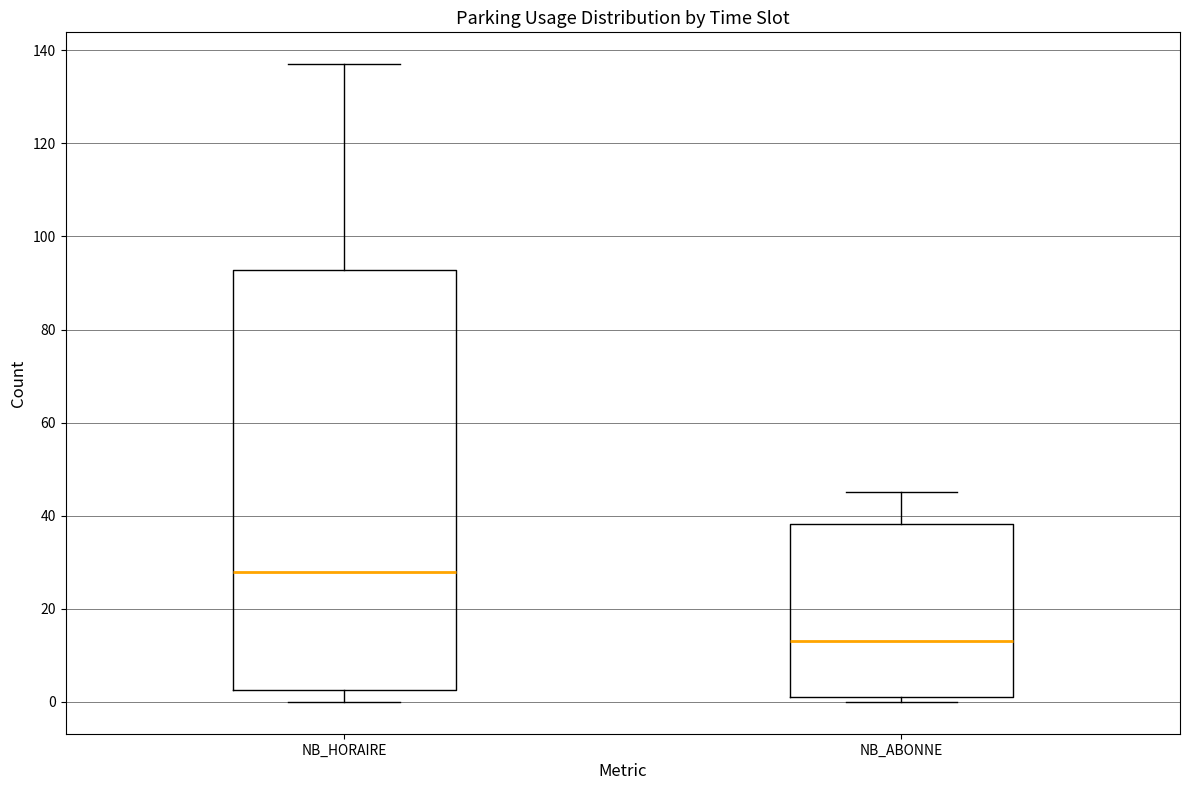

Where is the lower edge of the box for NB_HORAIRE on the y-axis? The values are not printed on the chart, so give them approximately, as read against the axis.

2